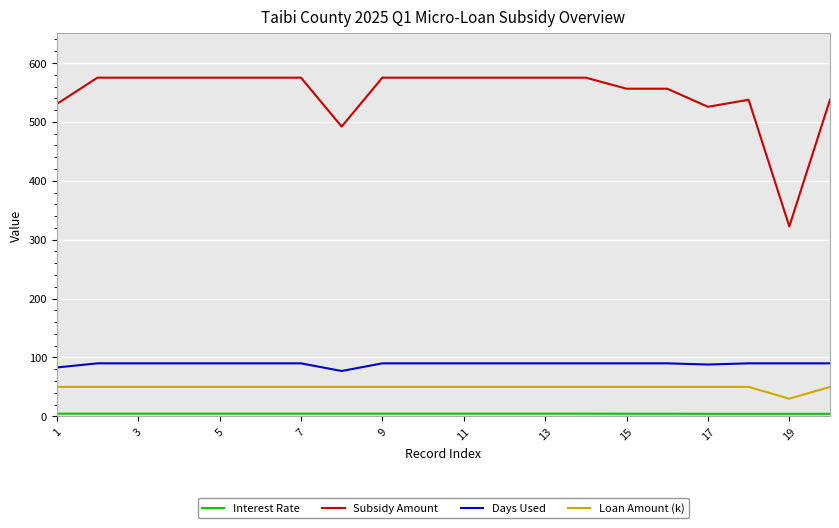

Which series has the widest spread of values?

Subsidy Amount